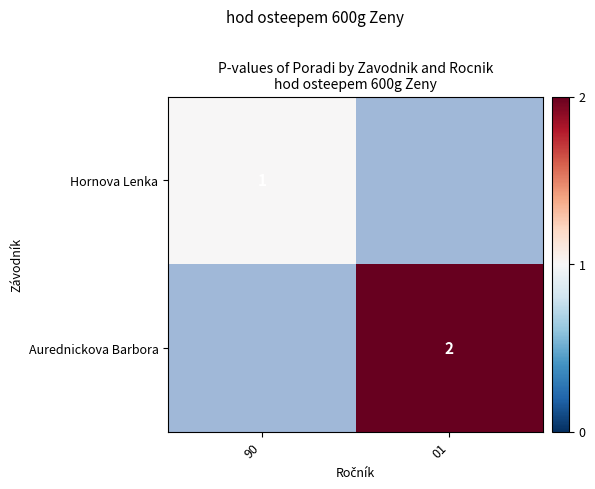

Is the value of Aurednickova Barbora at 01 greater than the value of Hornova Lenka at 90?

Yes